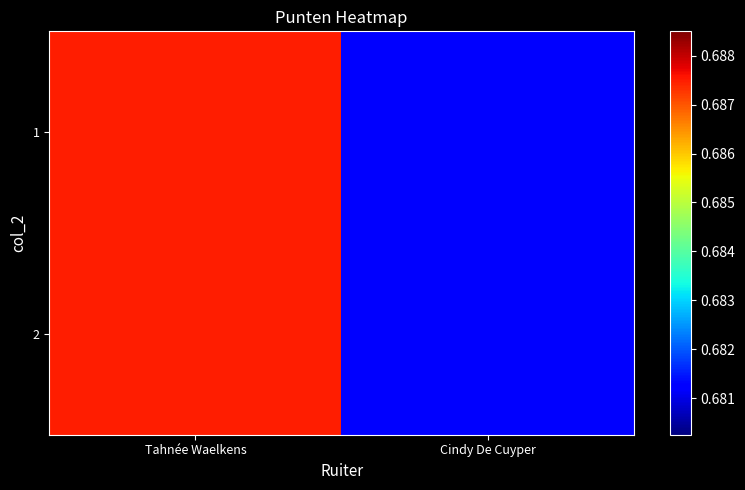

Reading left to right, what are all the values shown in this chart?

1: Tahnée Waelkens=0.7	Cindy De Cuyper=0.7
2: Tahnée Waelkens=0.7	Cindy De Cuyper=0.7